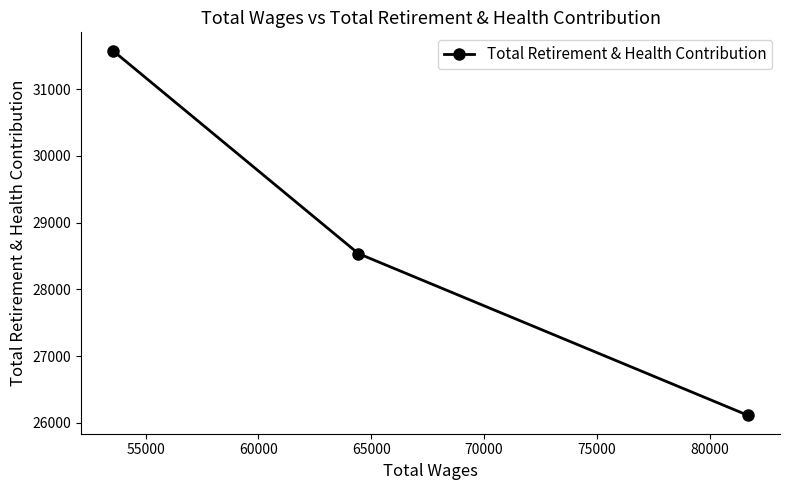

What is the difference between the maximum and minimum values?

5469